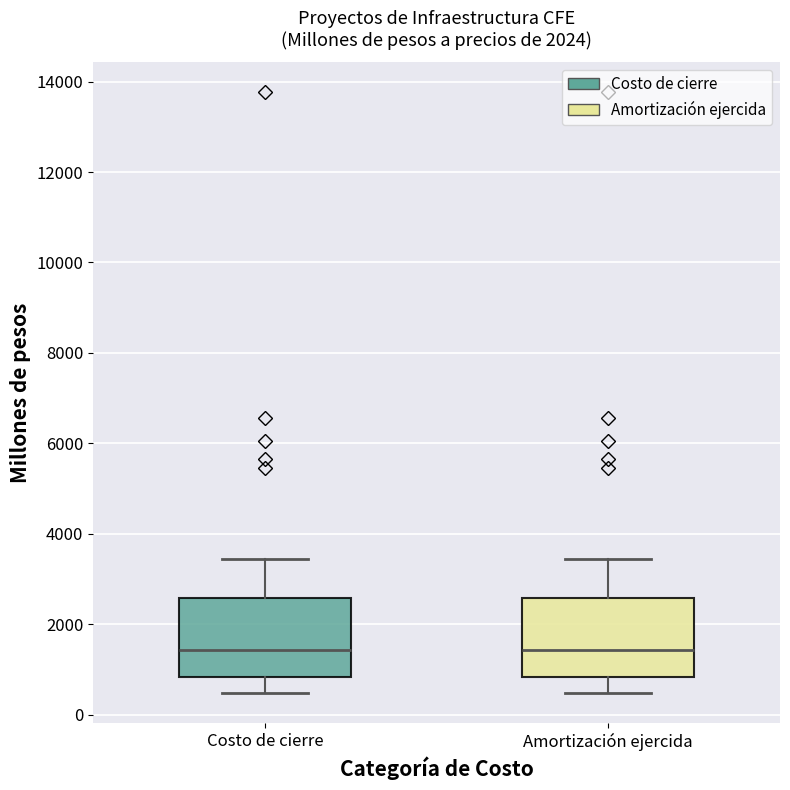

Reading left to right, transcribe this box plot: for each box, give where its median line is, the range the box spans, and where its two whiskers end, as read against the y-axis. The values are not printed on the chart, so give them approximately, as read against the axis.

Costo de cierre: median 1400, box 800 to 2600, whiskers 400 to 3400
Amortización ejercida: median 1400, box 800 to 2600, whiskers 400 to 3400